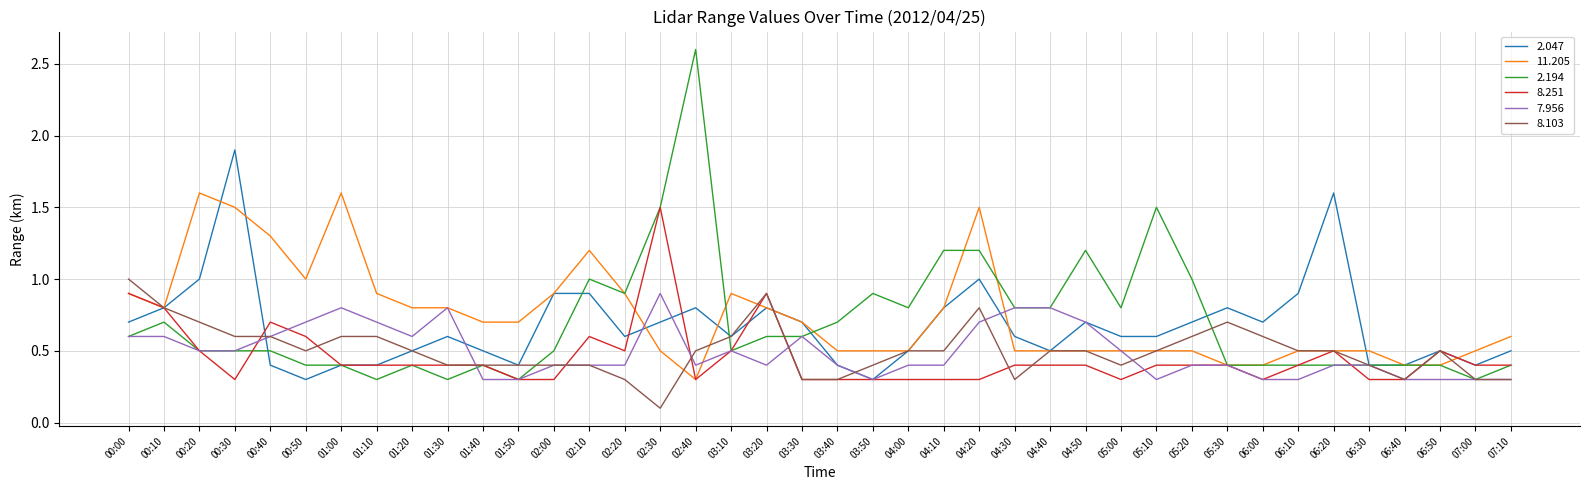

Which series has the largest total across all categories?

11.205